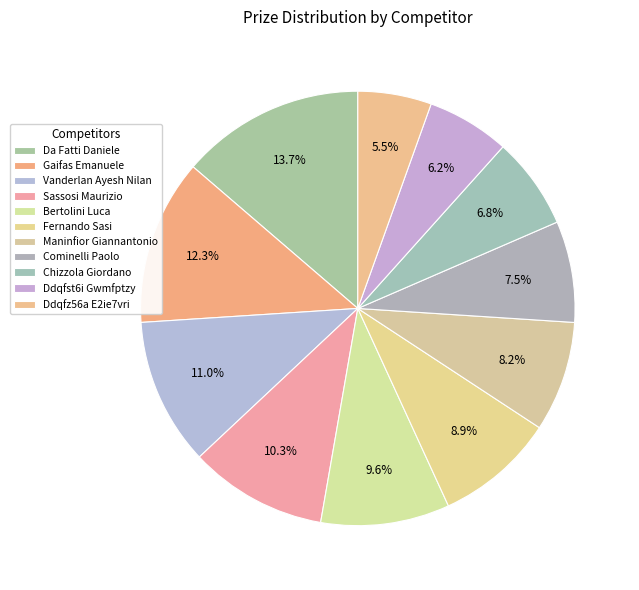

To the nearest percent, what is the difference between the Fernando Sasi and Gaifas Emanuele slice percentages?

3%